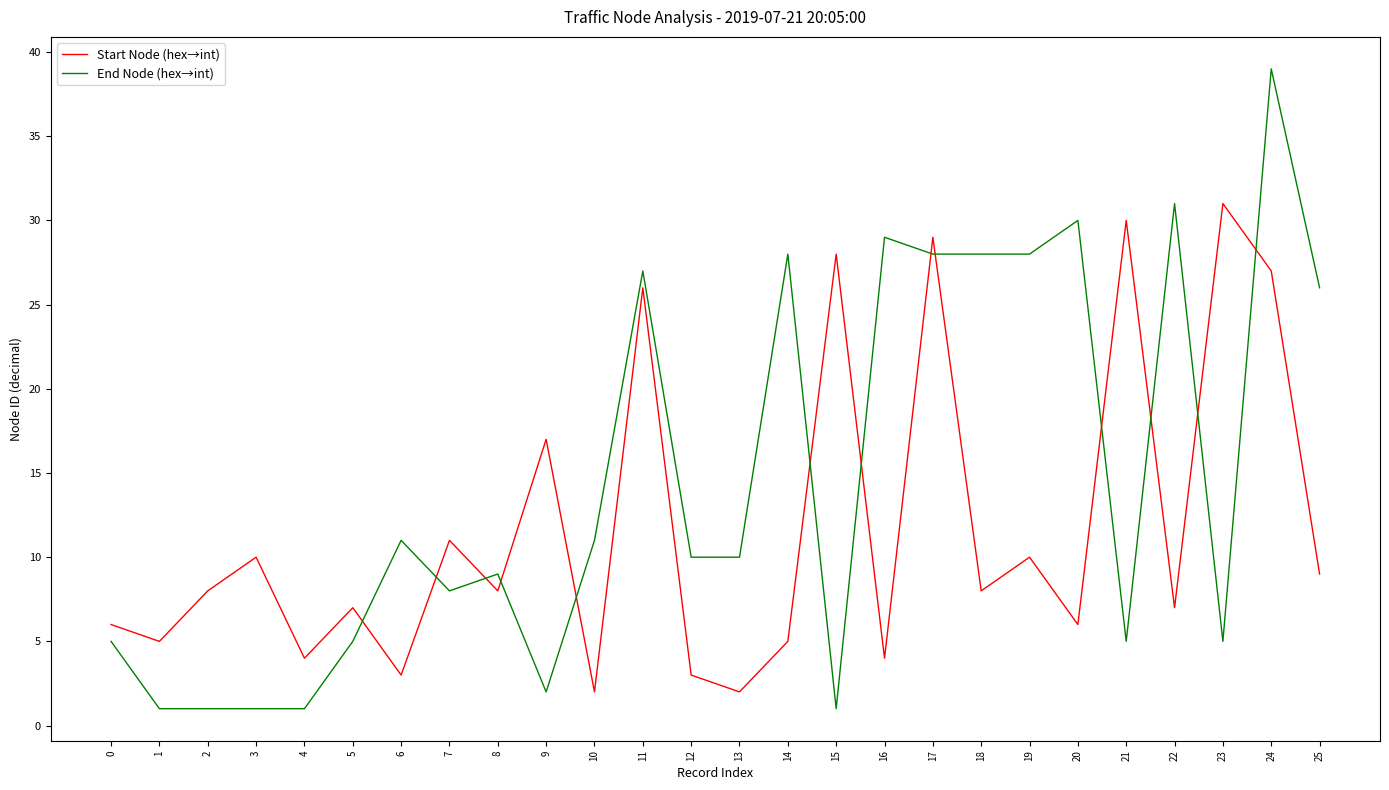

What is the difference between the Start Node (hex→int) values at 16 and 17?

25